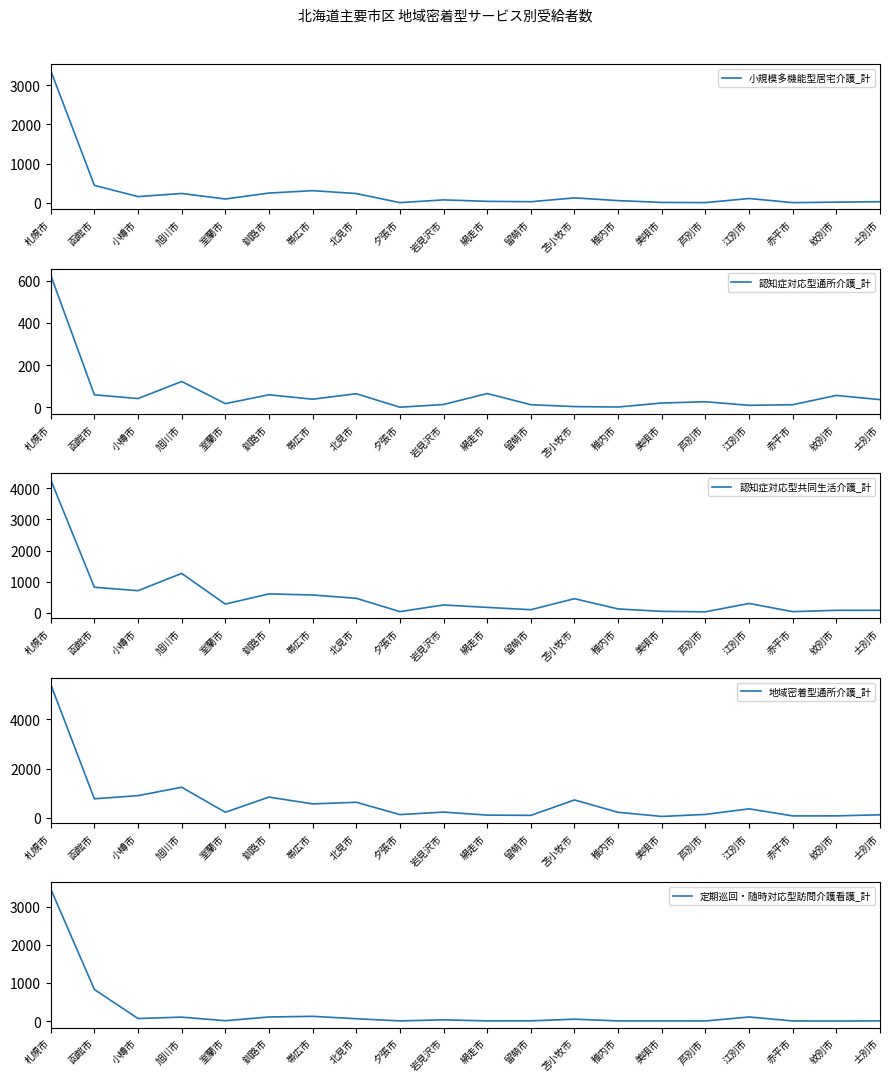

What are all the series names shown in the legend?

小規模多機能型居宅介護_計, 認知症対応型通所介護_計, 認知症対応型共同生活介護_計, 地域密着型通所介護_計, 定期巡回・随時対応型訪問介護看護_計